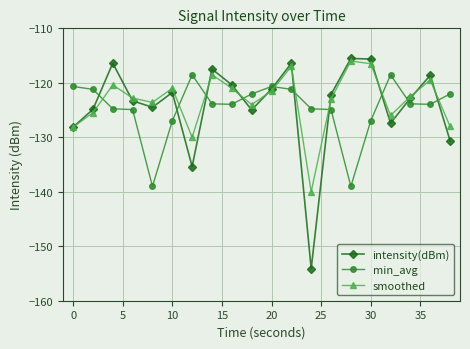

What is the difference between the maximum and minimum values in the smoothed series?

24.0